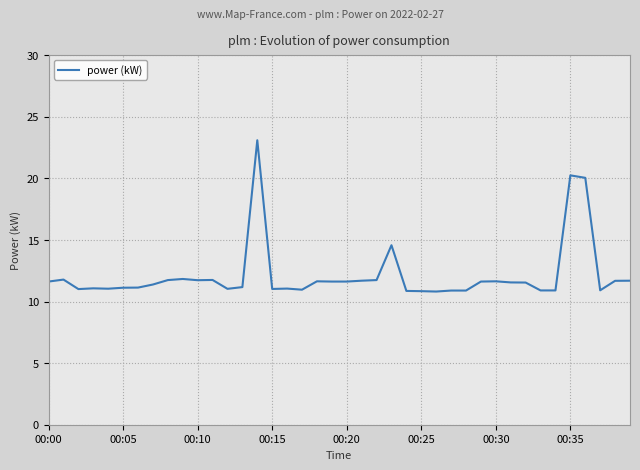

What is the maximum value shown in the chart?

23.1